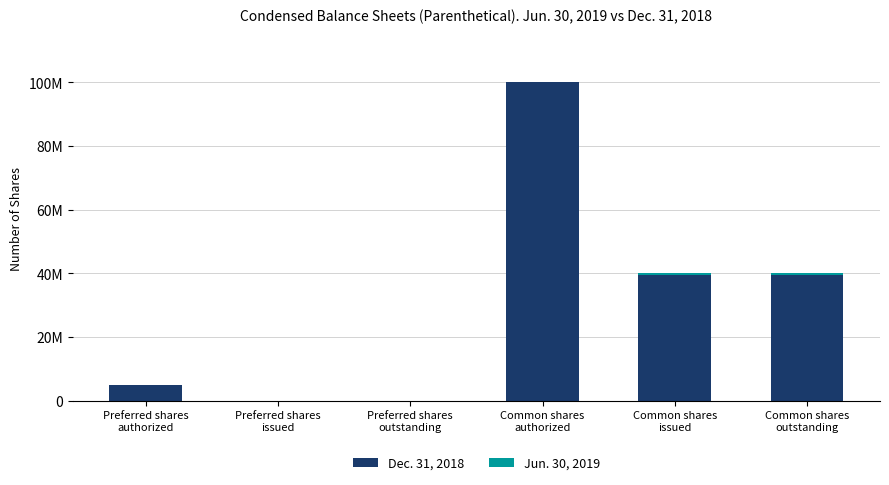

Which series has the largest range (max minus min)?

Dec. 31, 2018